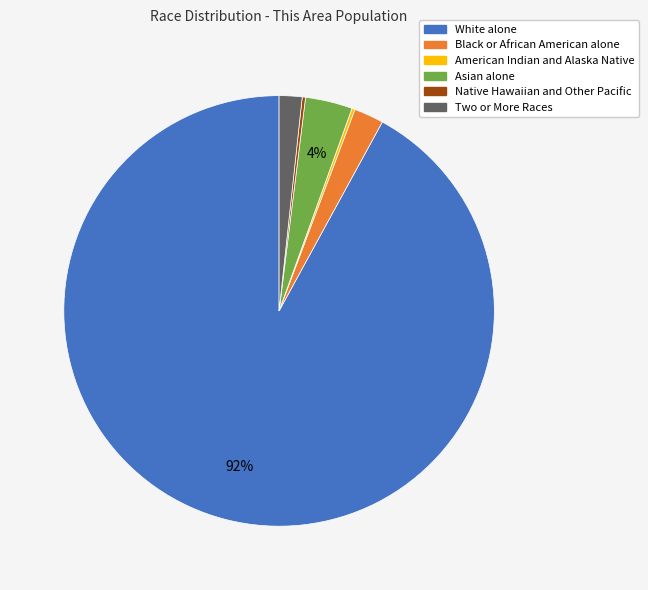

Does any single category account for the majority?

Yes